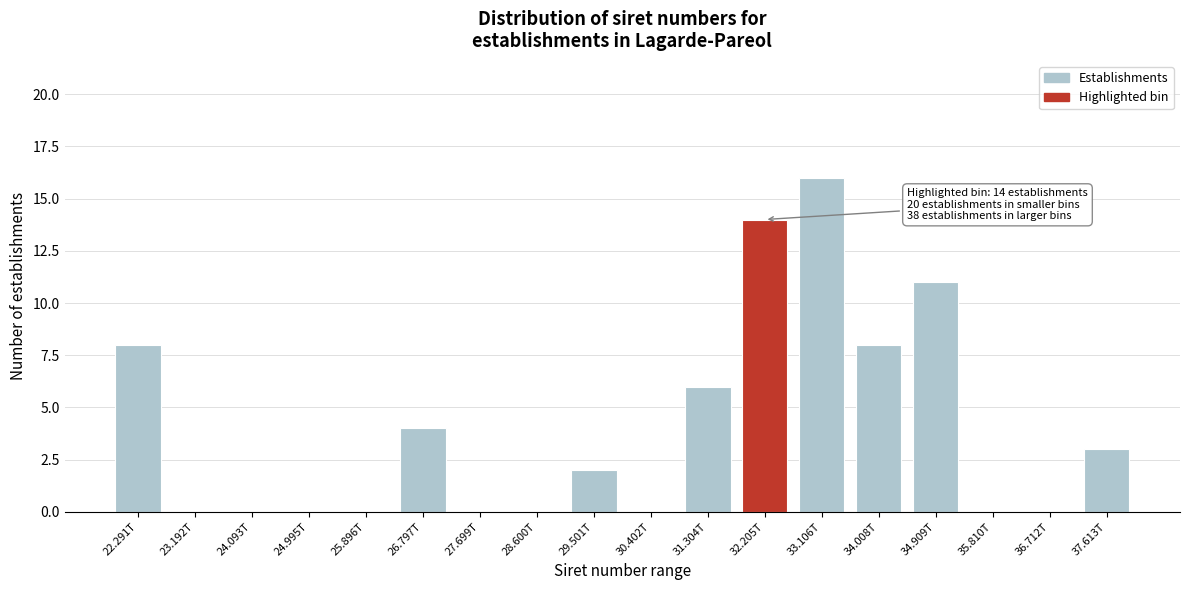

Reading right to left, extract all data points from this chart.

37.613T=3	36.712T=0	35.810T=0	34.909T=11	34.008T=8	33.106T=16	32.205T=14	31.304T=6	30.402T=0	29.501T=2	28.600T=0	27.699T=0	26.797T=4	25.896T=0	24.995T=0	24.093T=0	23.192T=0	22.291T=8